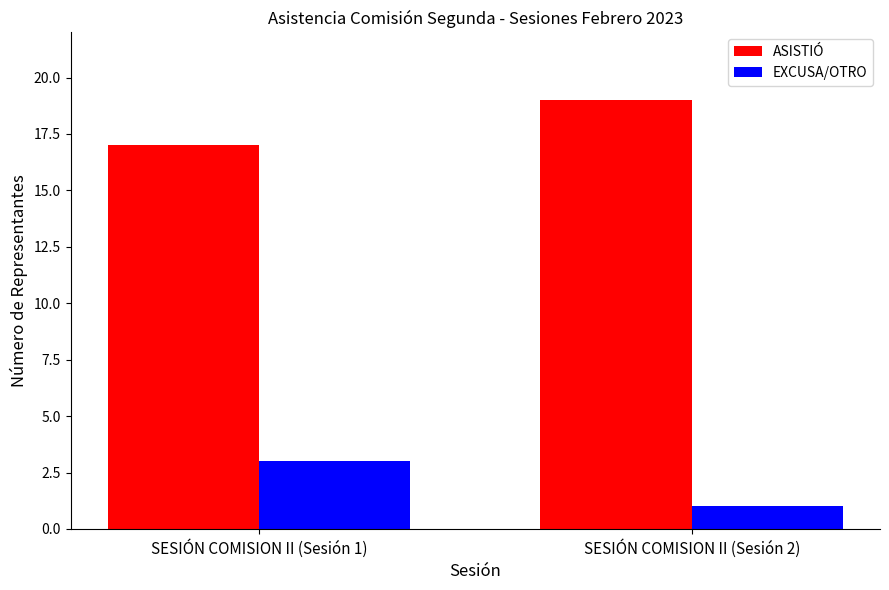

What is the minimum value shown in the chart?

1